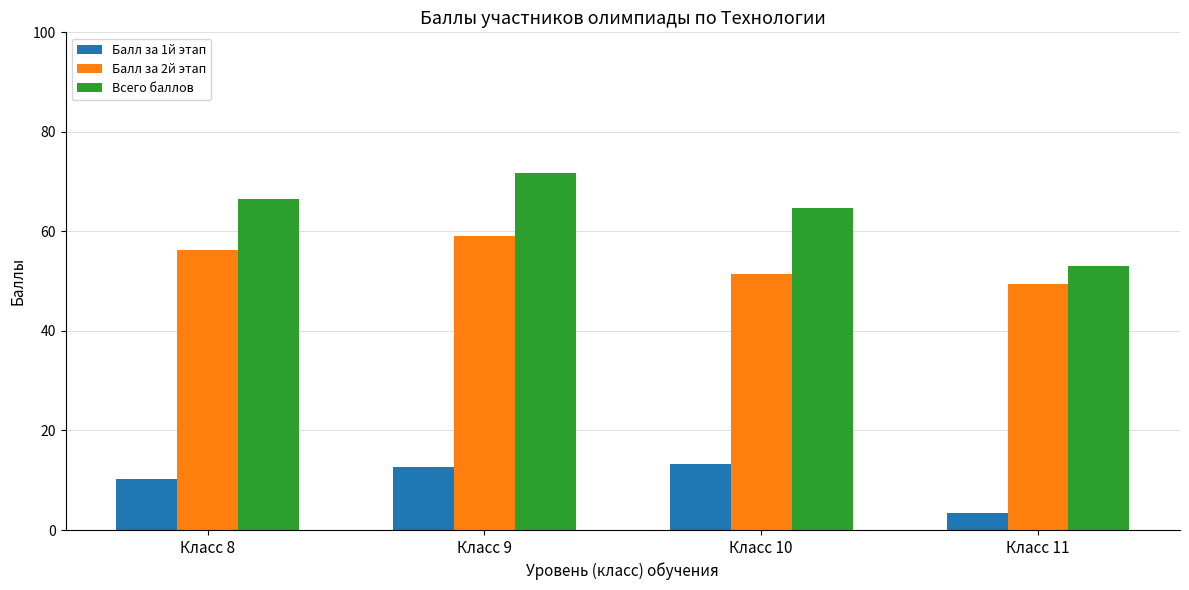

List the series in order of their peak value, highest first.

Всего баллов, Балл за 2й этап, Балл за 1й этап